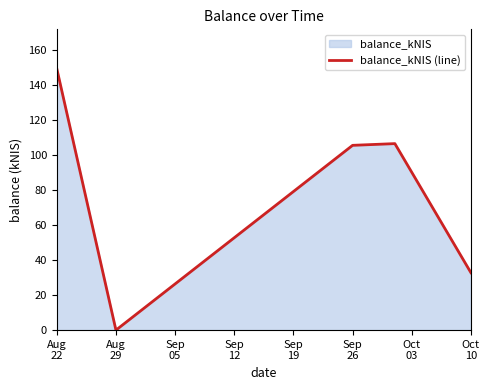

What is the difference between the maximum and minimum values?

149.5